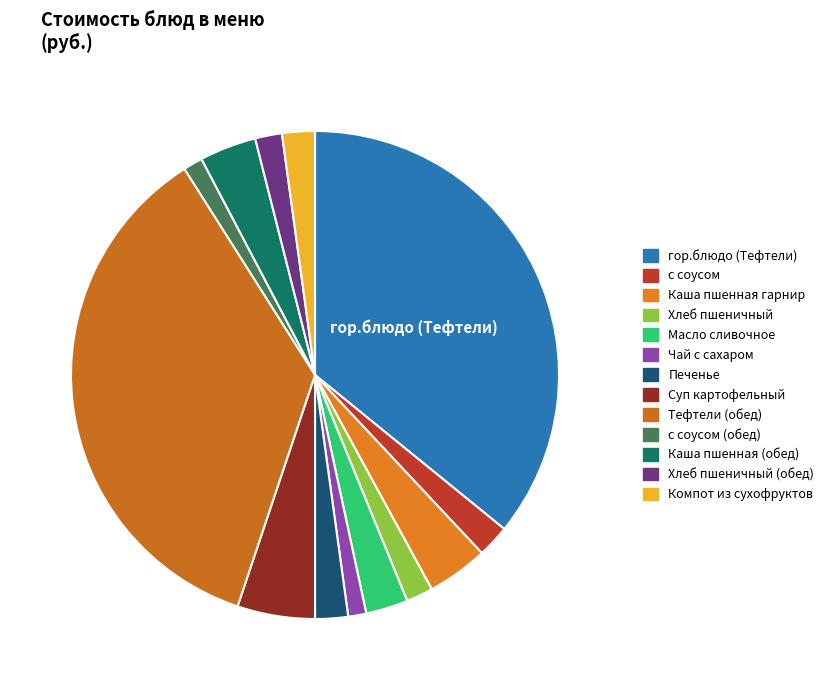

How many segments does this pie chart have?

13